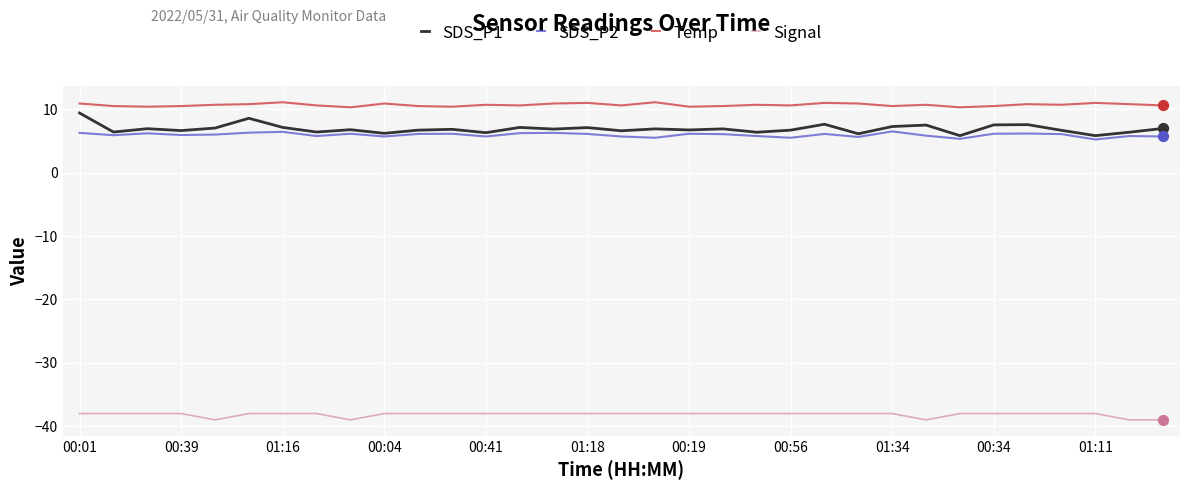

Which series has the largest total across all categories?

Temp